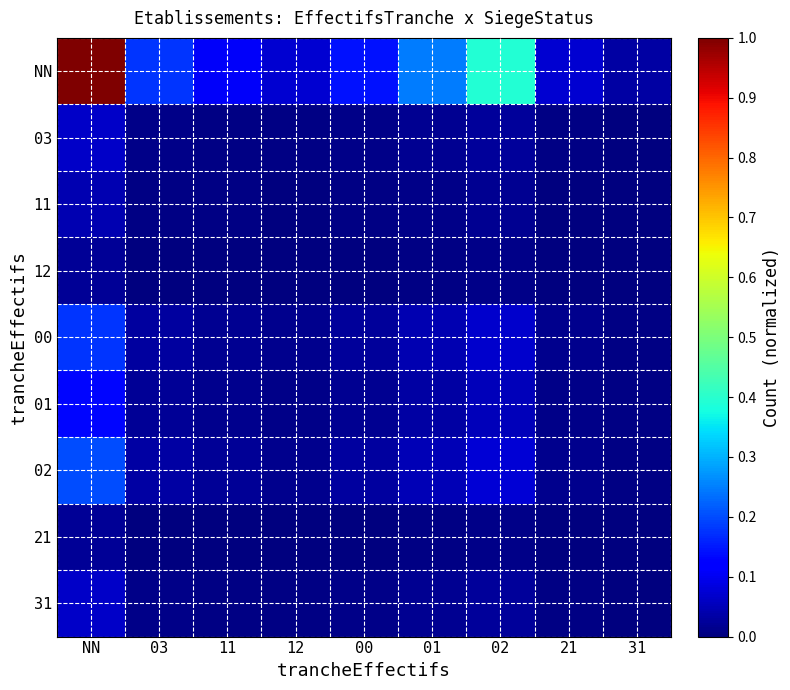

At 21, list the series in order from smallest to largest.

12, 21, 11, 03, 31, 01, 00, 02, NN